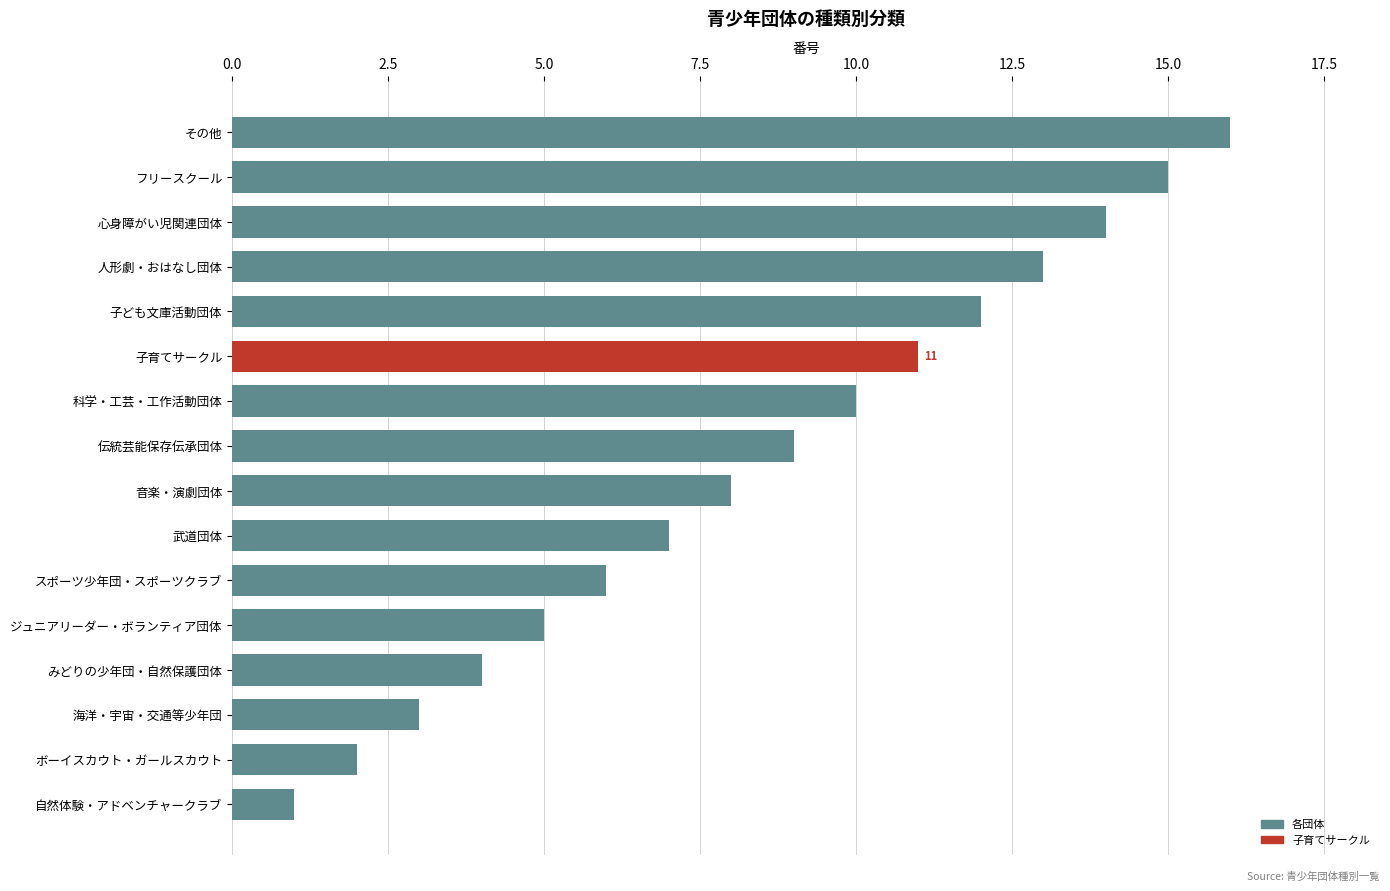

List the labels in order of value, smallest first.

自然体験・アドベンチャークラブ, ボーイスカウト・ガールスカウト, 海洋・宇宙・交通等少年団, みどりの少年団・自然保護団体, ジュニアリーダー・ボランティア団体, スポーツ少年団・スポーツクラブ, 武道団体, 音楽・演劇団体, 伝統芸能保存伝承団体, 科学・工芸・工作活動団体, 子育てサークル, 子ども文庫活動団体, 人形劇・おはなし団体, 心身障がい児関連団体, フリースクール, その他